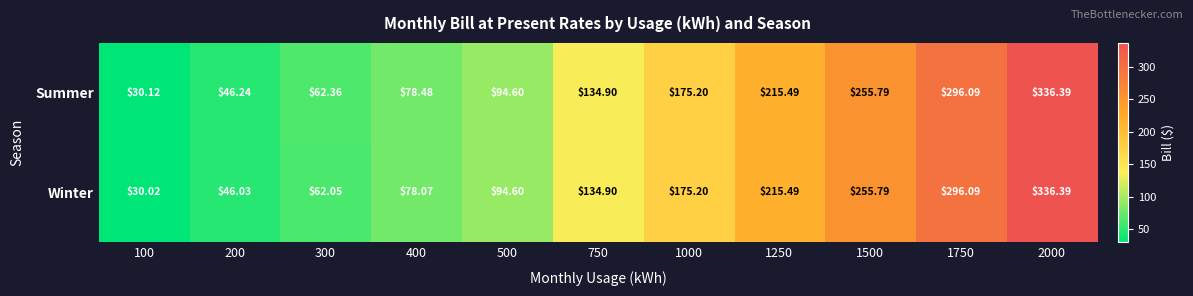

Which series has the largest range (max minus min)?

Winter